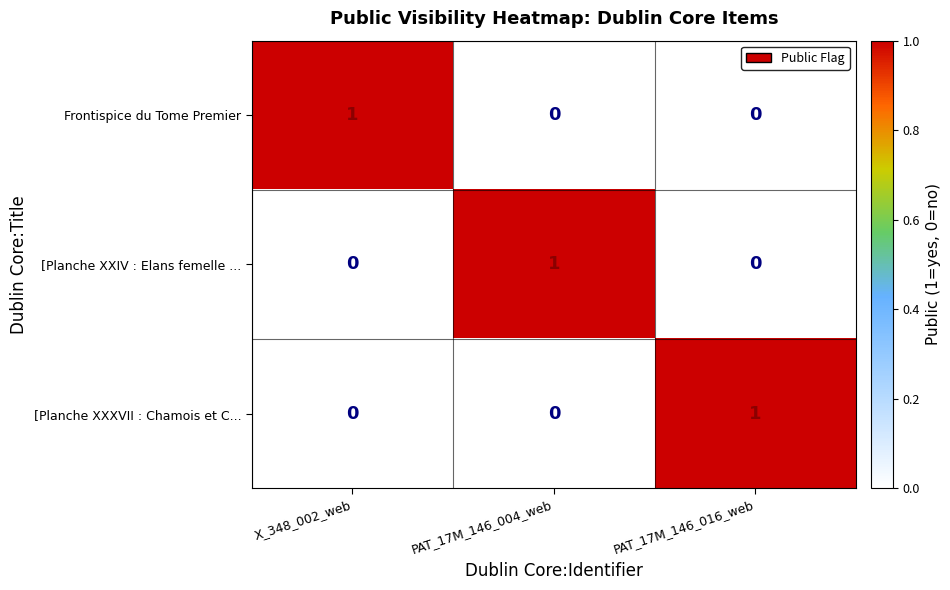

At which label does Frontispice du Tome Premier reach its peak?

X_348_002_web